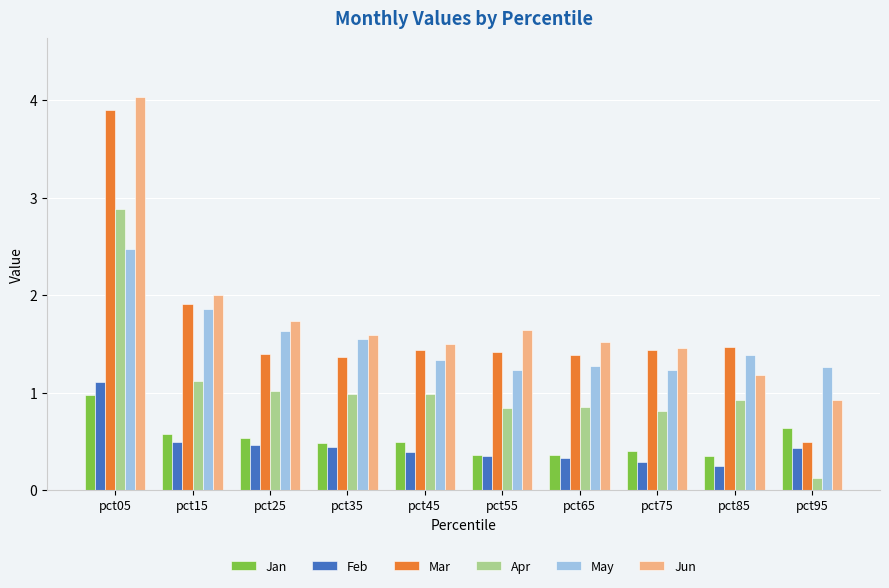

Between pct45 and pct65, which series saw the biggest shift?

Apr